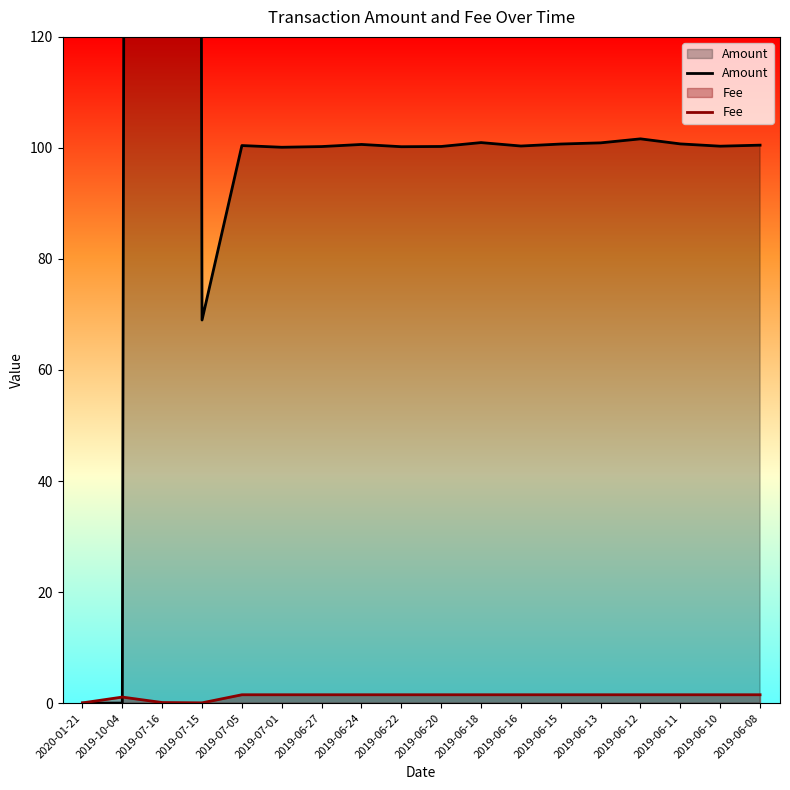

What are all the series names shown in the legend?

Amount, Fee